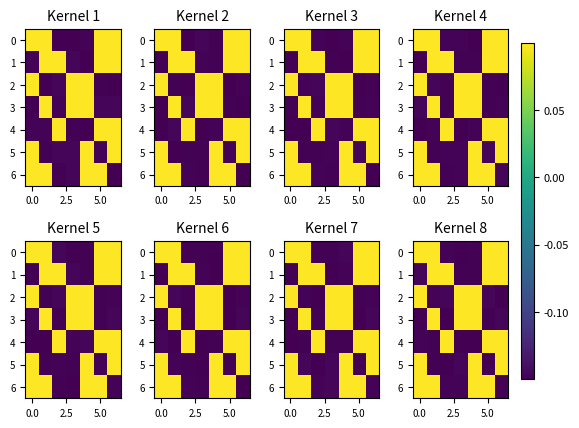

How many negative values does the 3 series have?

4